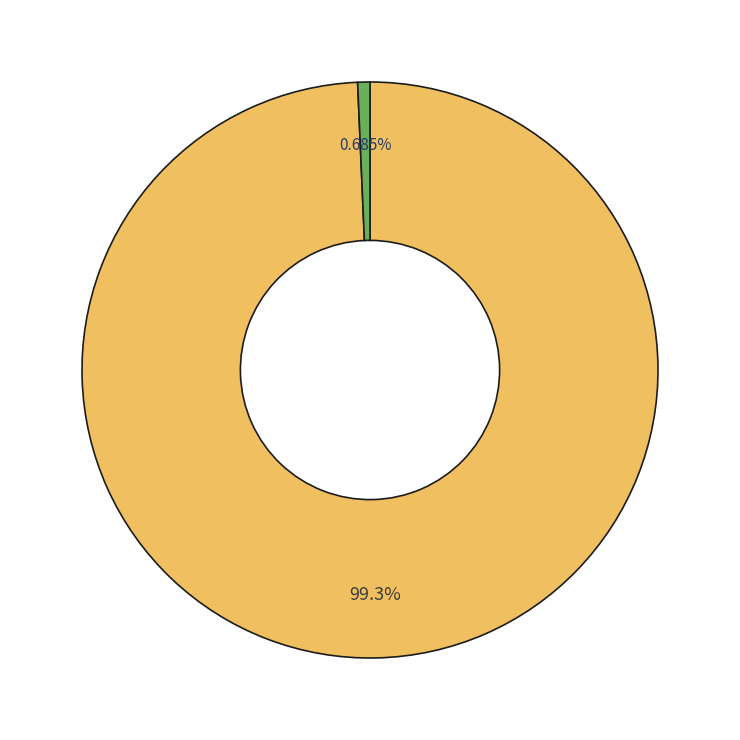

Is there a majority slice in this chart?

Yes